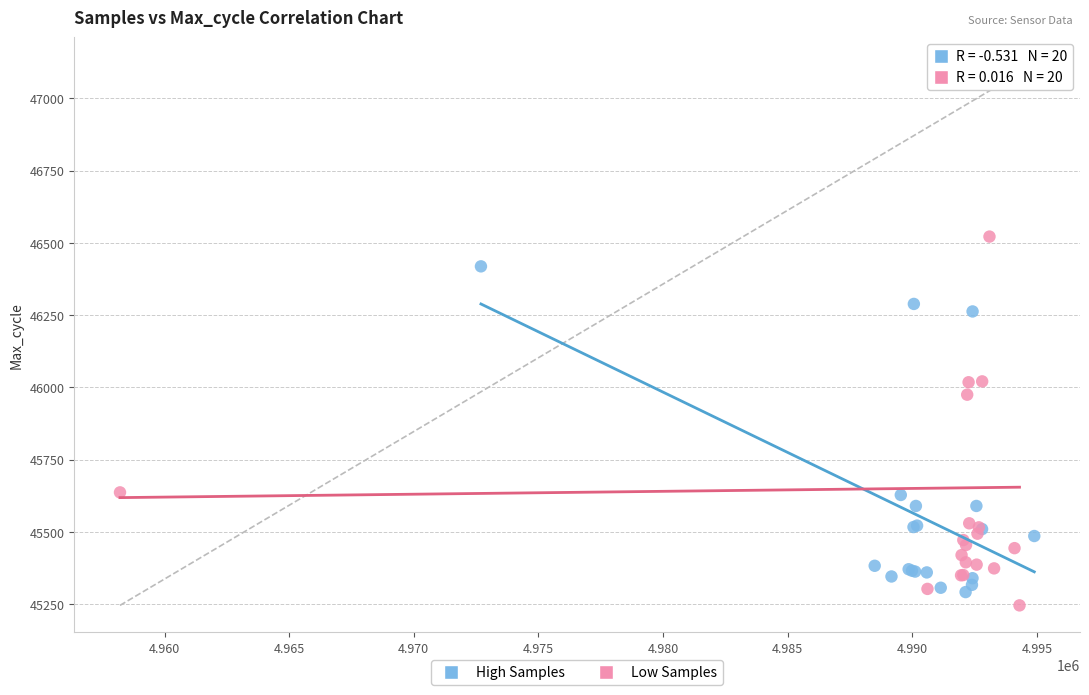

Which series reaches the maximum Y coordinate?

Low Samples